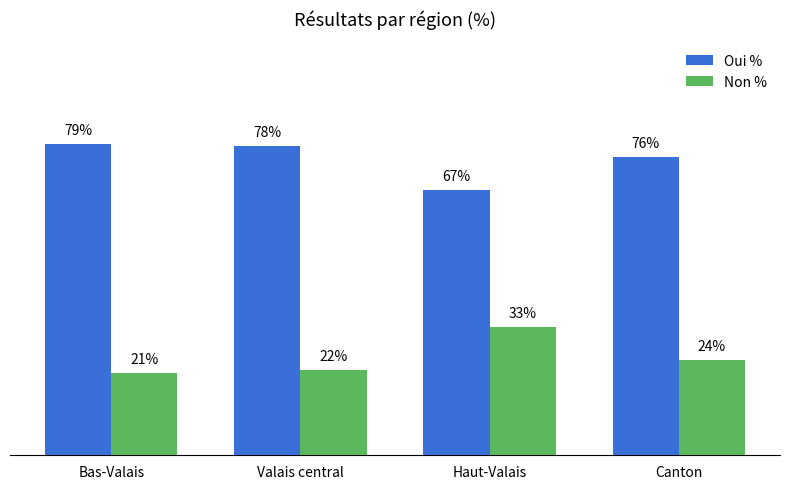

At which label is Non % closest to 26?

Canton